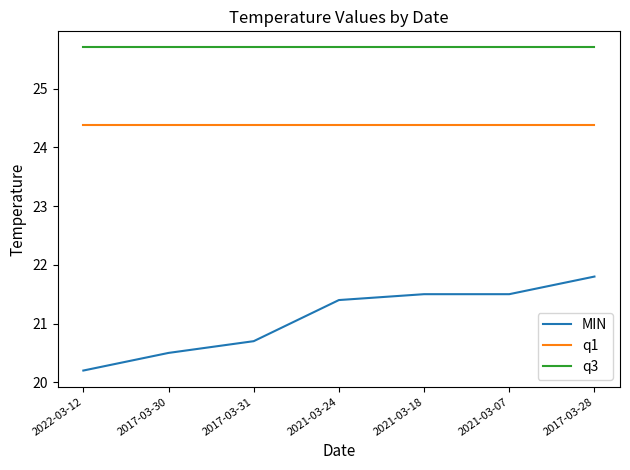

What are all the series names shown in the legend?

MIN, q1, q3